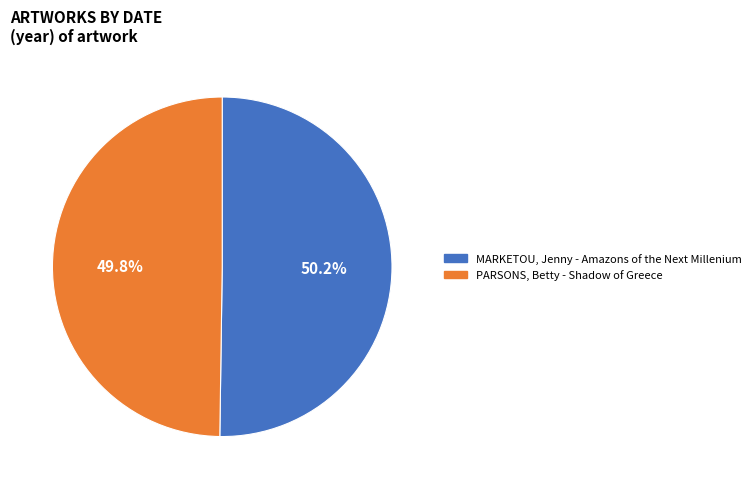

Count the number of slices in the pie.

2